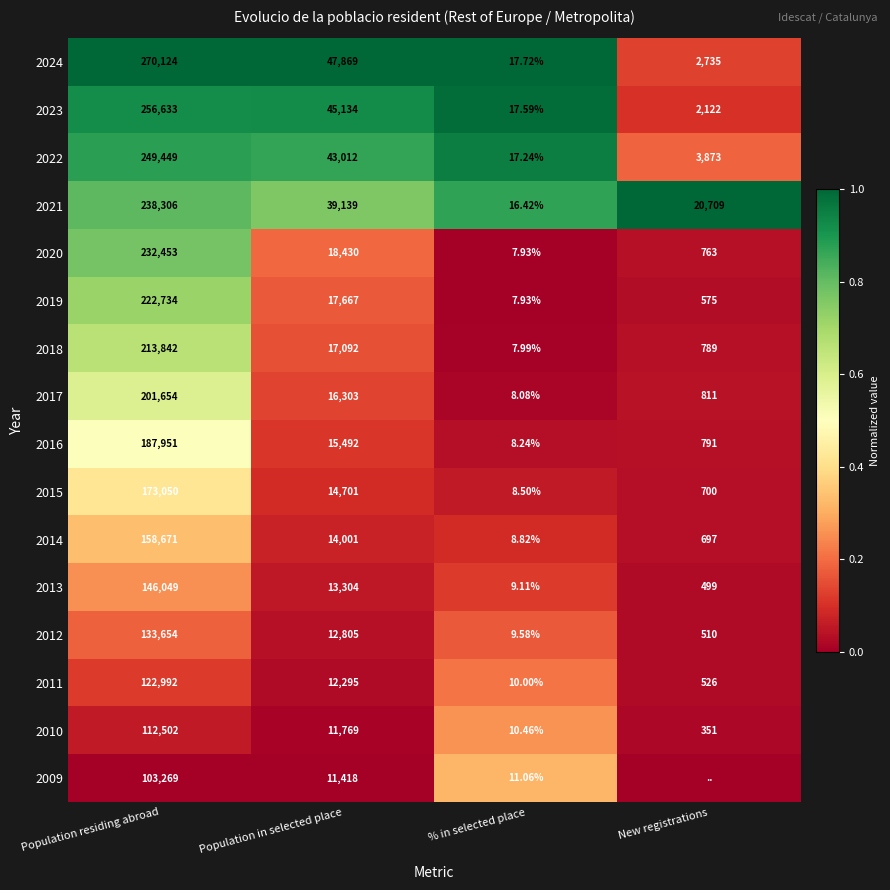

Which series changed the most between Population residing abroad and Population in selected place?

2024